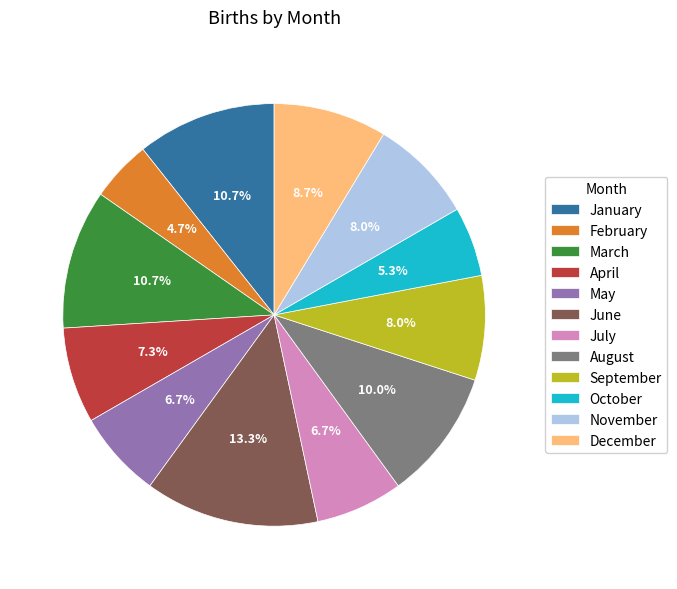

To the nearest percent, what is the average slice percentage?

8%